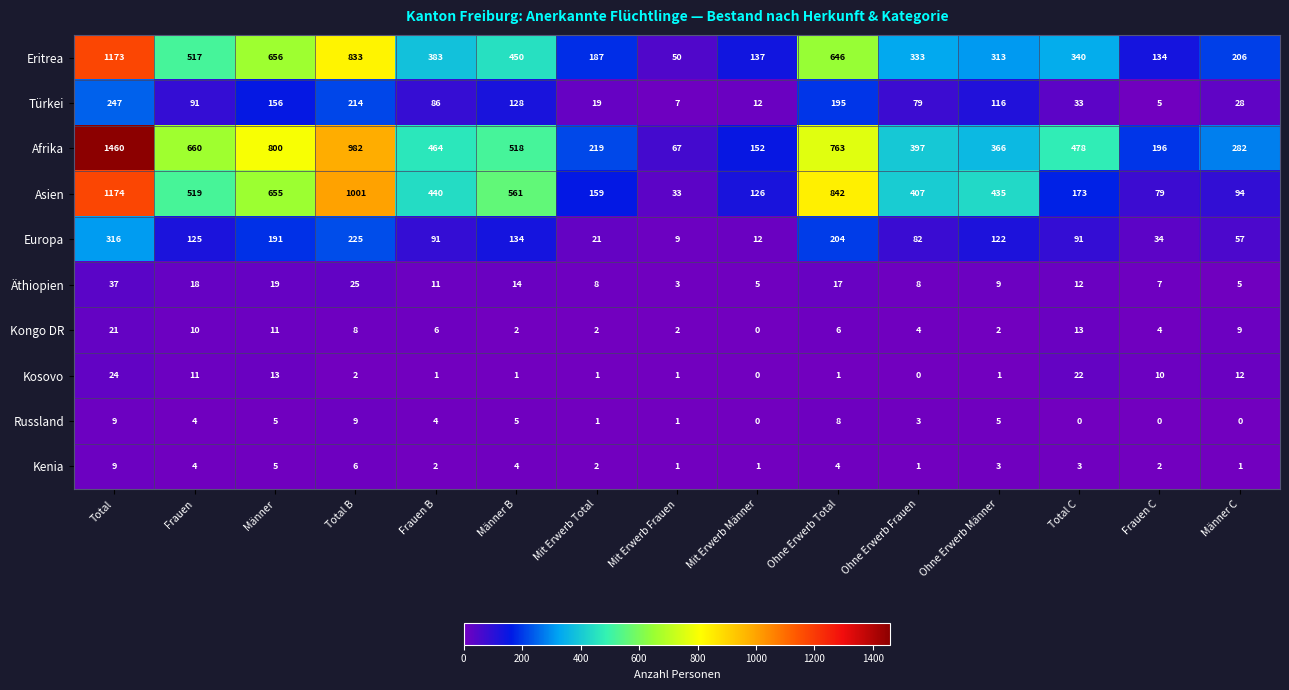

Between Frauen C and Männer C, which series saw the biggest shift?

Afrika